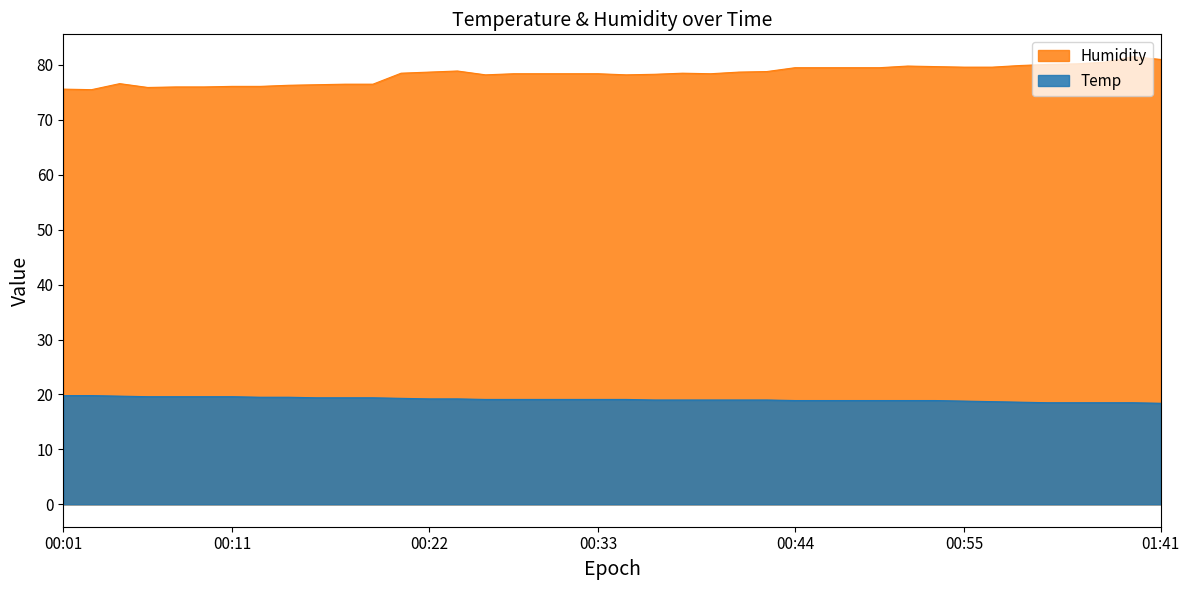

What is the maximum value shown in the chart?

81.5